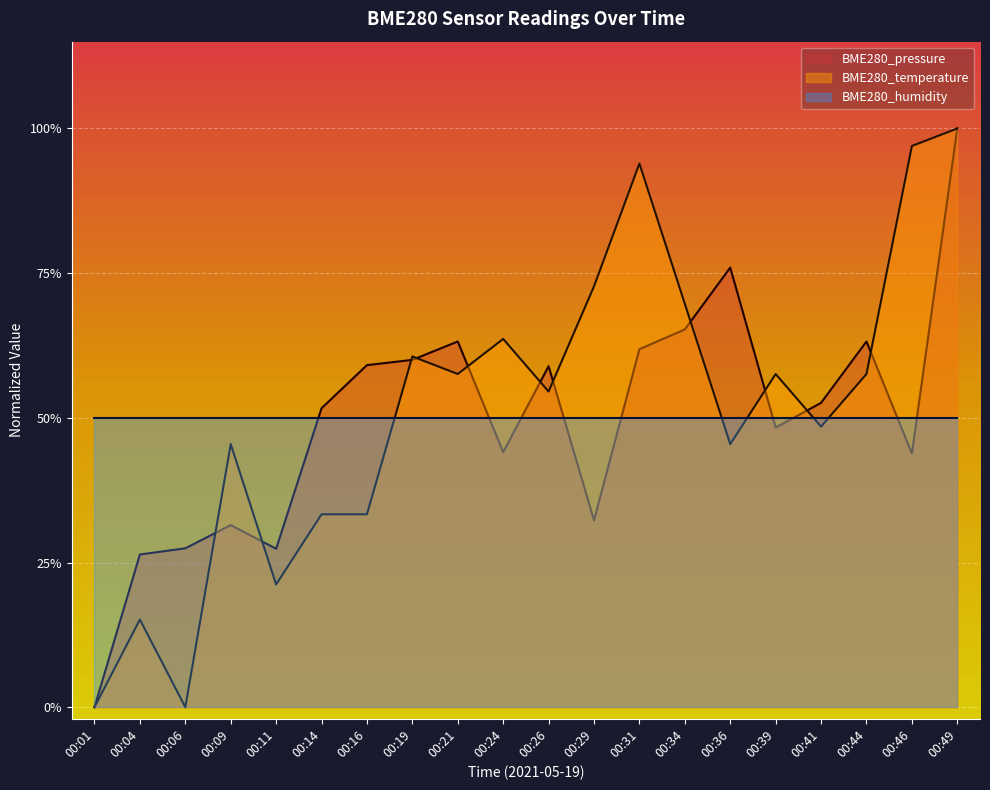

What are all the series names shown in the legend?

BME280_pressure, BME280_temperature, BME280_humidity